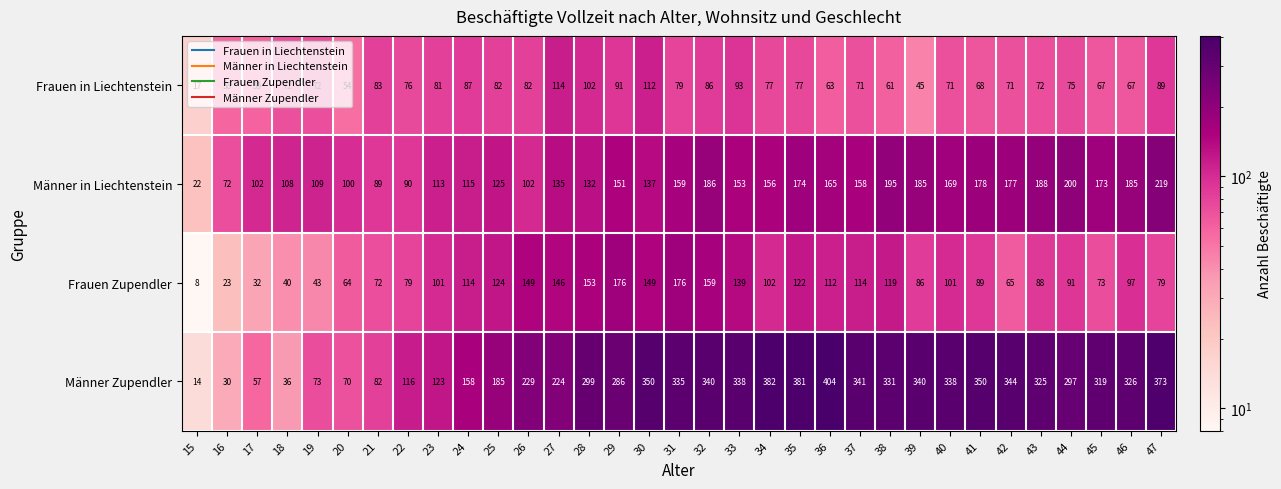

The value of Männer in Liechtenstein at 36 is 78. True or false?

False